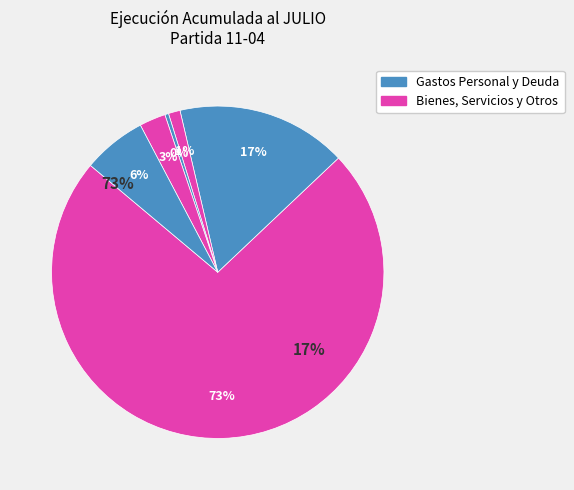

To the nearest percent, what portion does SERVICIO DE LA DEUDA represent?

6%